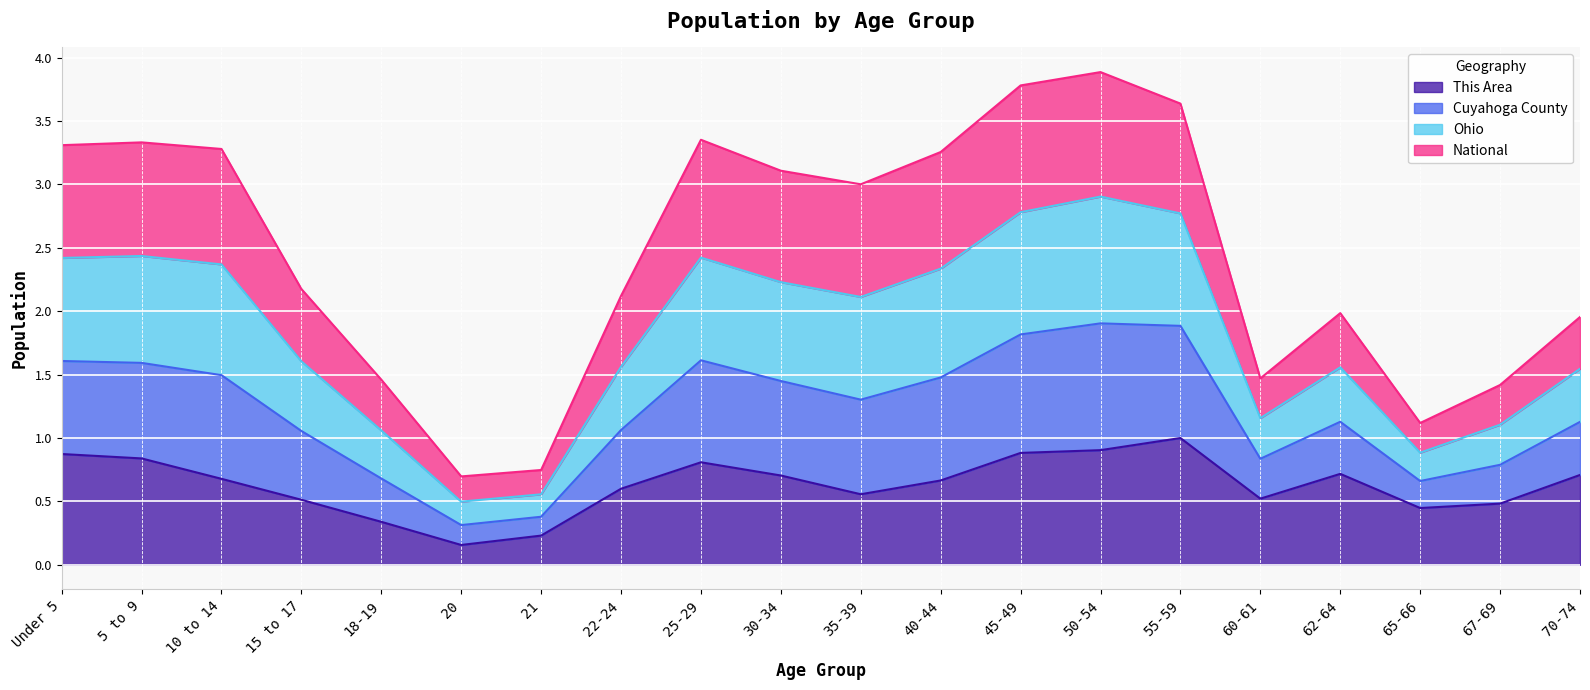

What is the highest value of the This Area series?

1.0